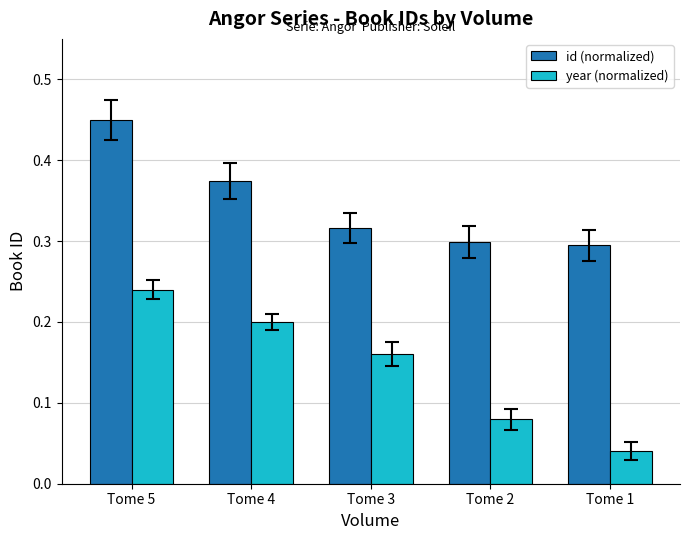

Which series has the largest range (max minus min)?

year (normalized)